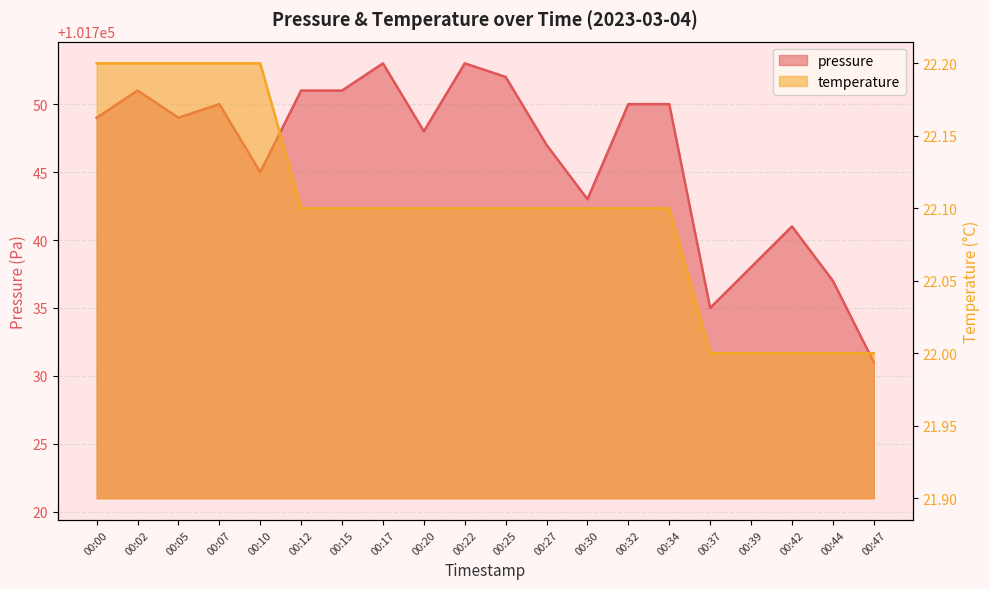

What is the greatest value displayed?

101753.0